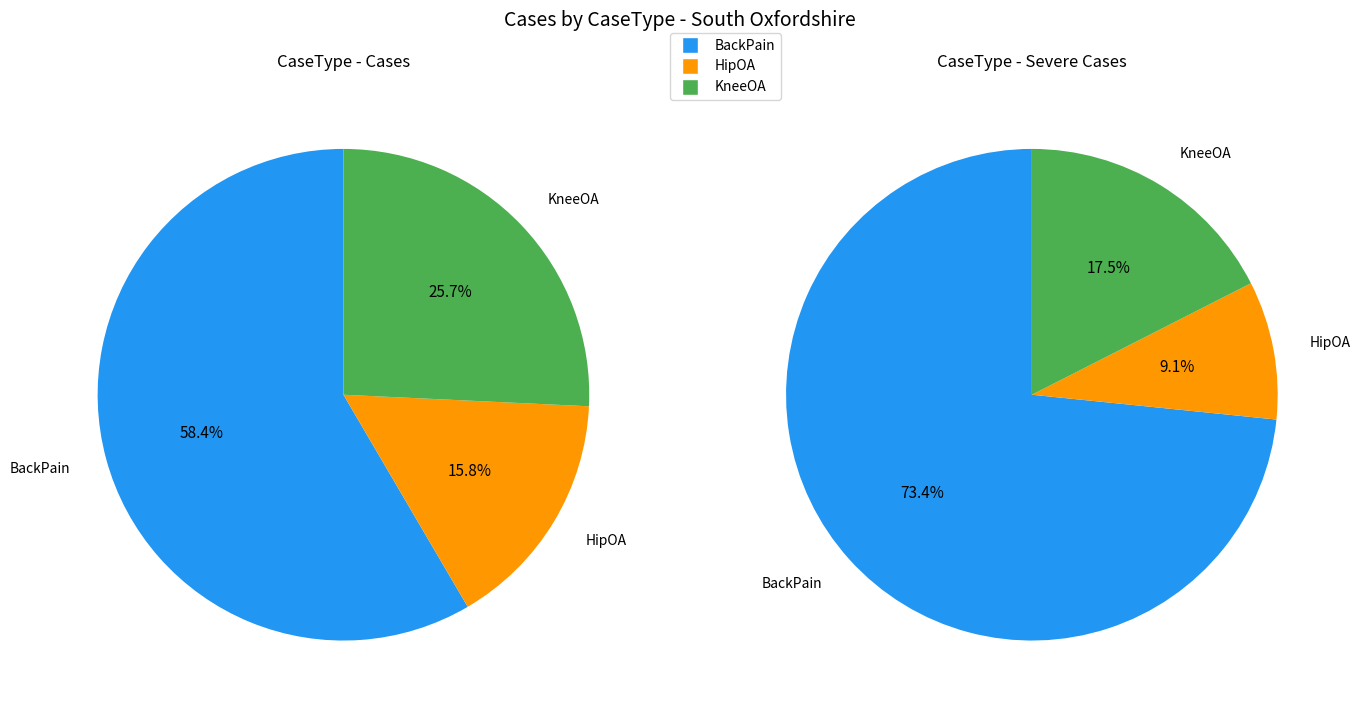

Rank the categories by value from lowest to highest.

HipOA, KneeOA, BackPain